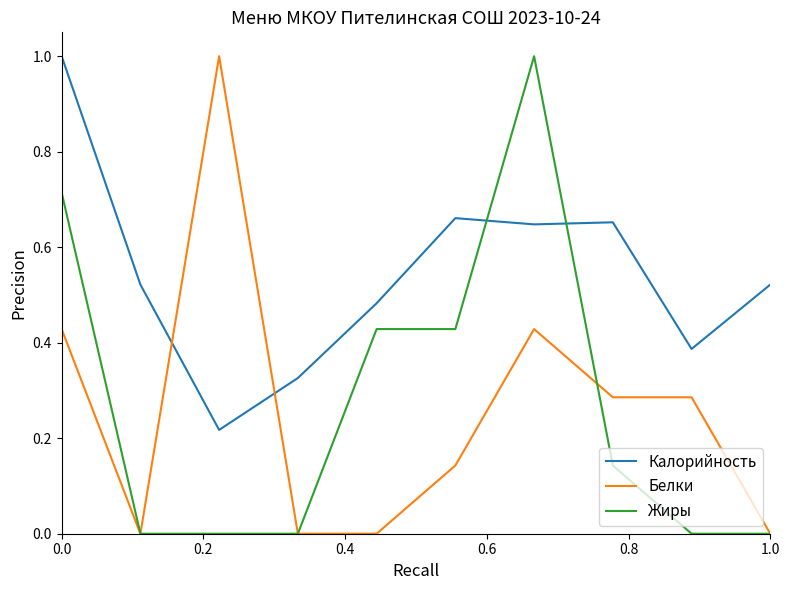

Which series ends up on top after the final intersection of Калорийность and Жиры?

Калорийность